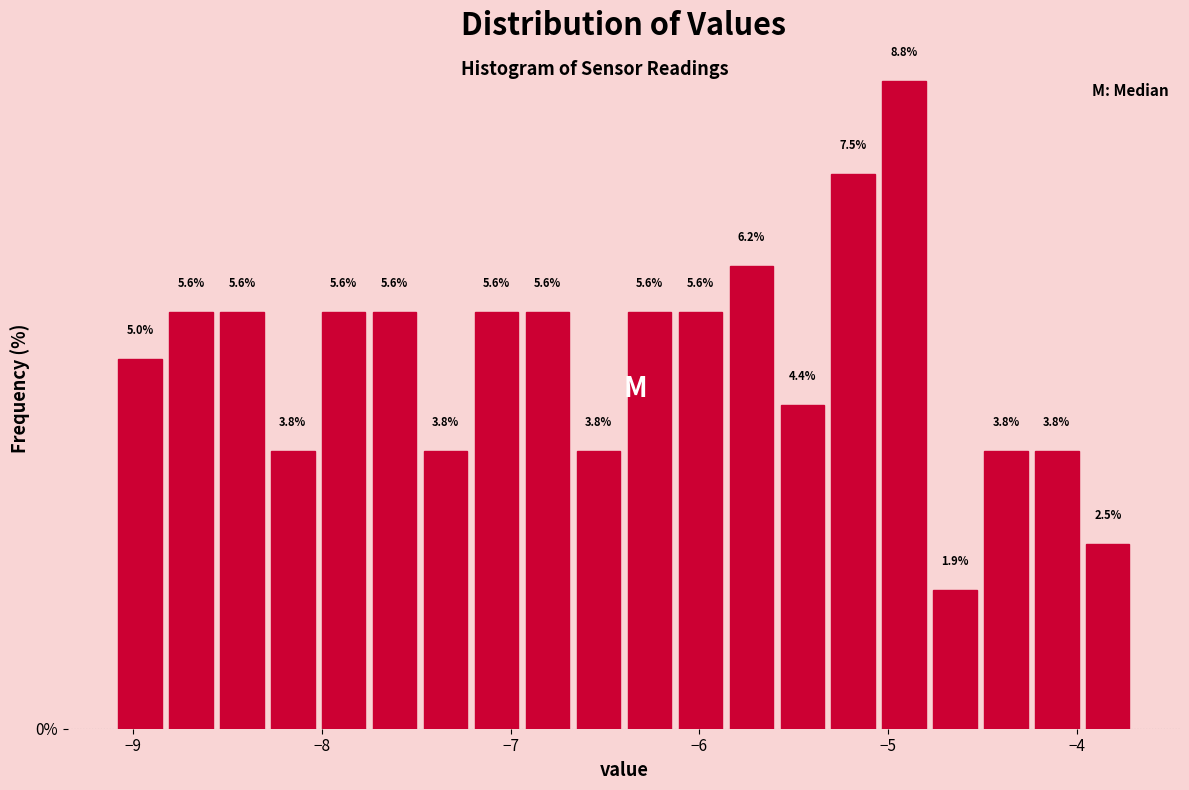

Read against the x-axis, roughly where is the centre of the tallest bar?

-4.9